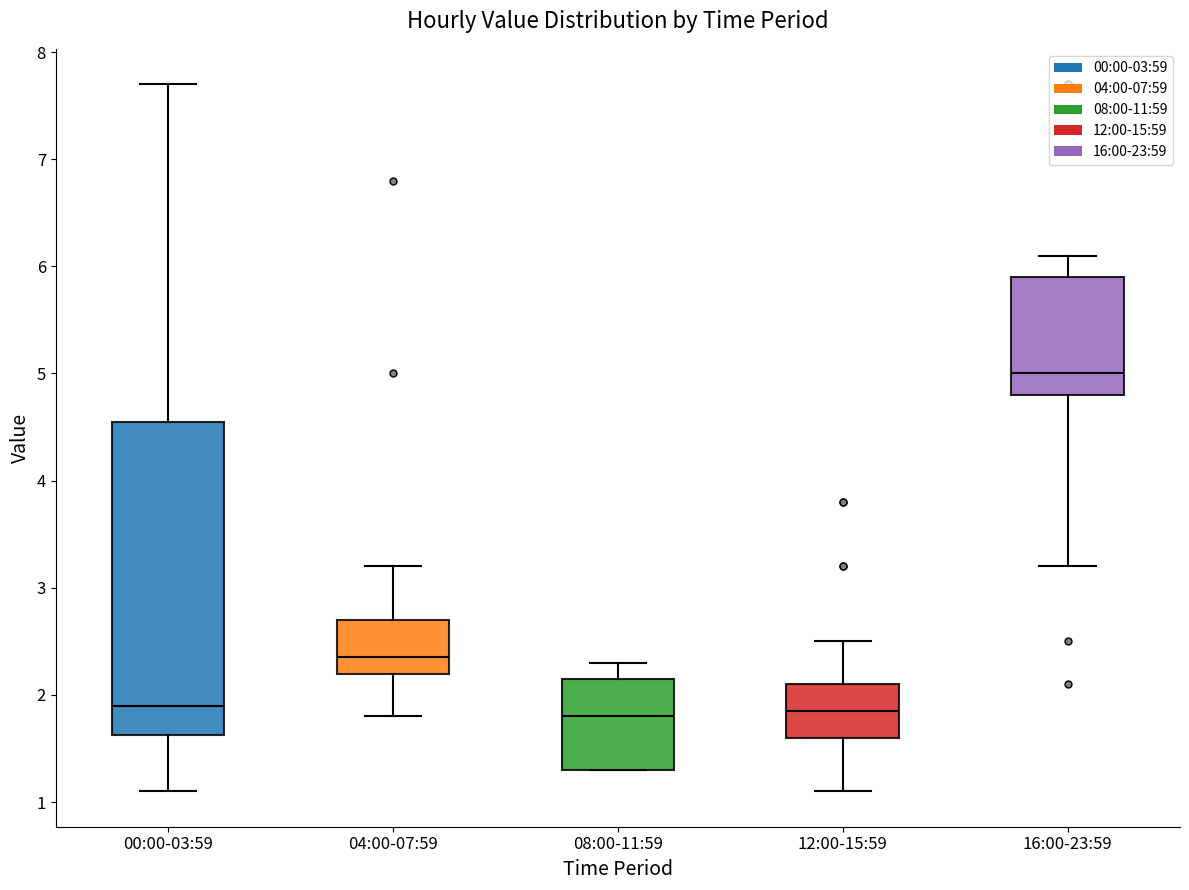

Where does the lower whisker of the box for 16:00-23:59 end on the y-axis? The values are not printed on the chart, so give them approximately, as read against the axis.

3.2